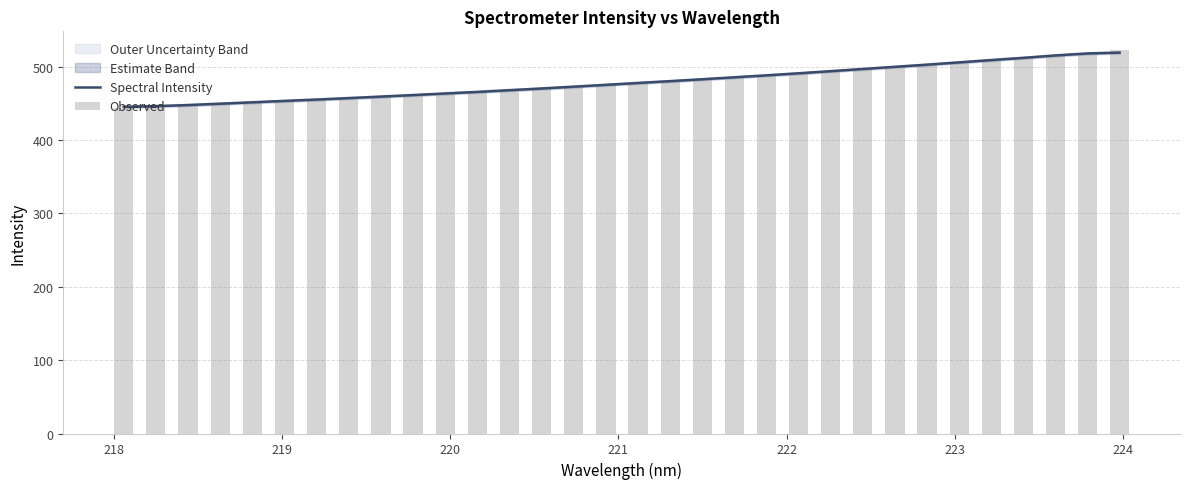

What is the maximum value for Spectral Intensity?

519.1